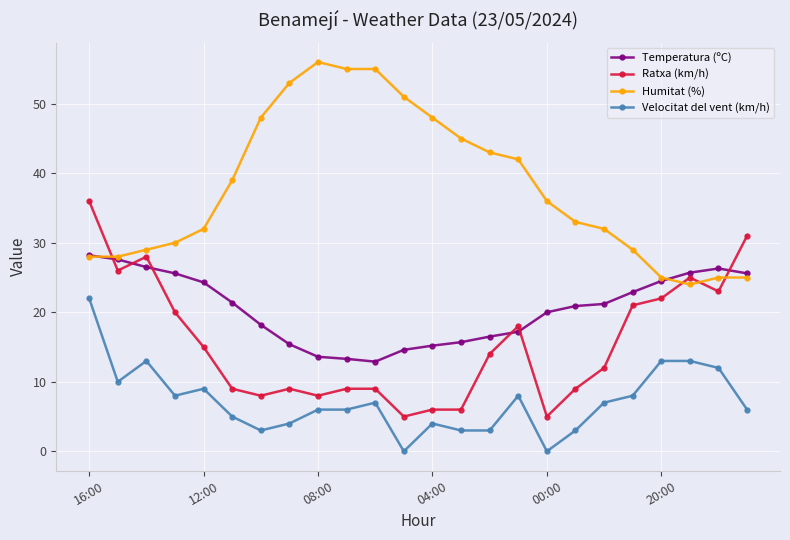

What is the highest value of the Velocitat del vent (km/h) series?

22.0